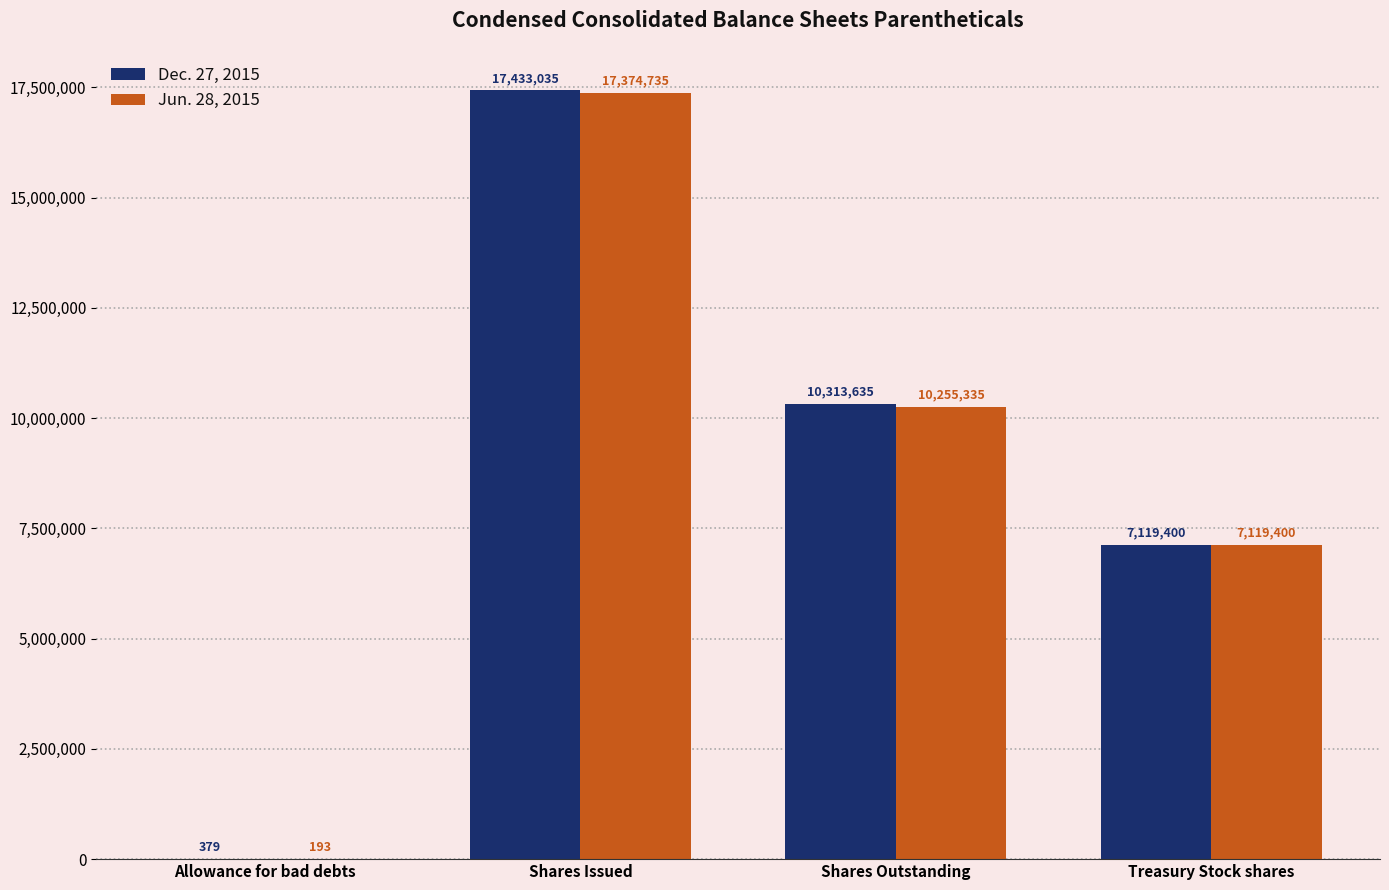

Reading left to right, transcribe all the data shown in this chart.

Dec. 27, 2015: Allowance for bad debts=379	Shares Issued=17433035	Shares Outstanding=10313635	Treasury Stock shares=7119400
Jun. 28, 2015: Allowance for bad debts=193	Shares Issued=17374735	Shares Outstanding=10255335	Treasury Stock shares=7119400